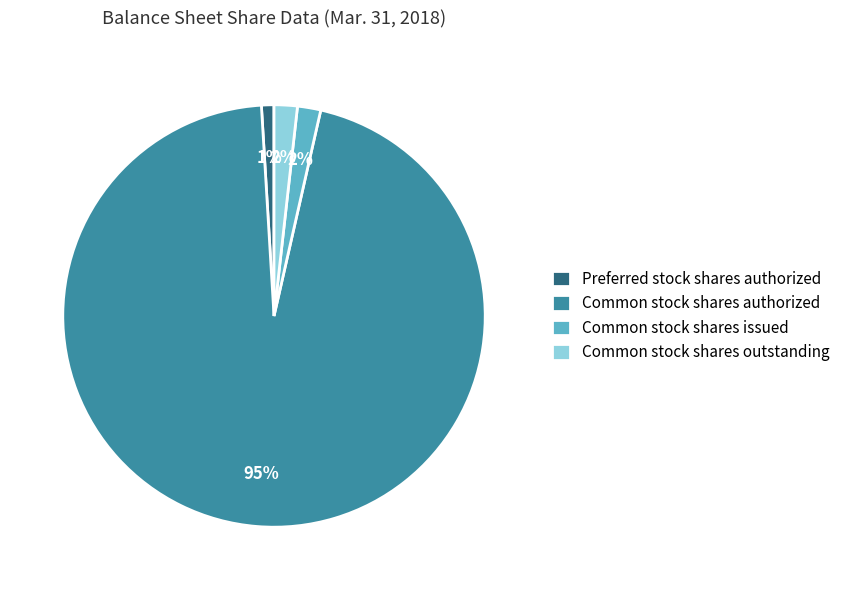

True or false: Common stock shares outstanding accounts for 2% of the total.

True